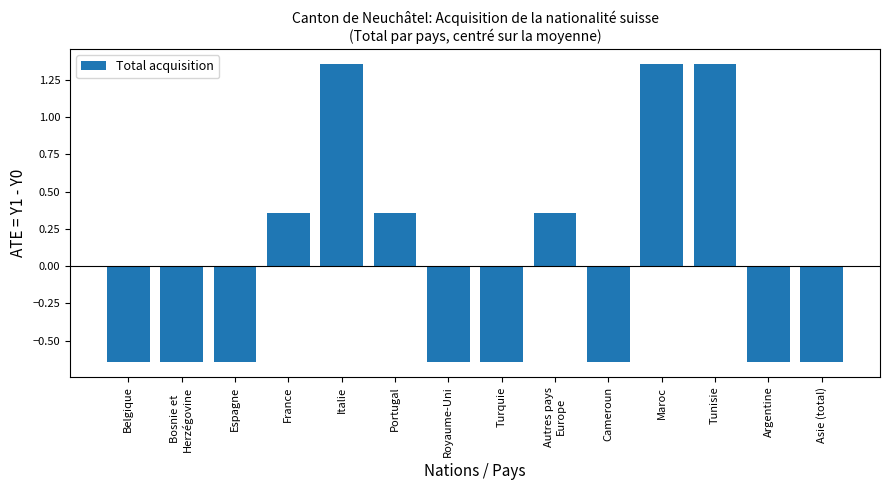

What is the label of the 11th bar from the left?

Maroc